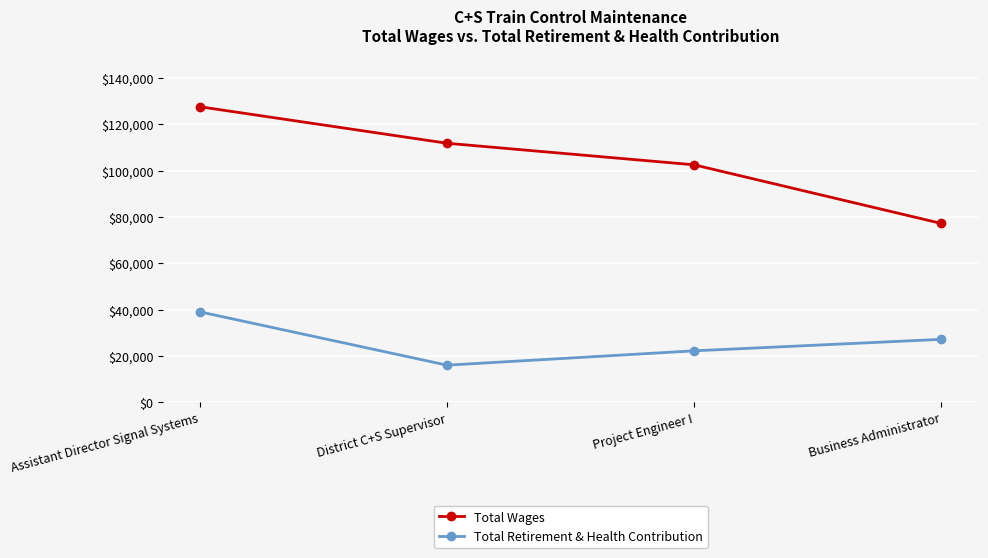

True or false: Total Wages has more than 1 interior local peaks.

False